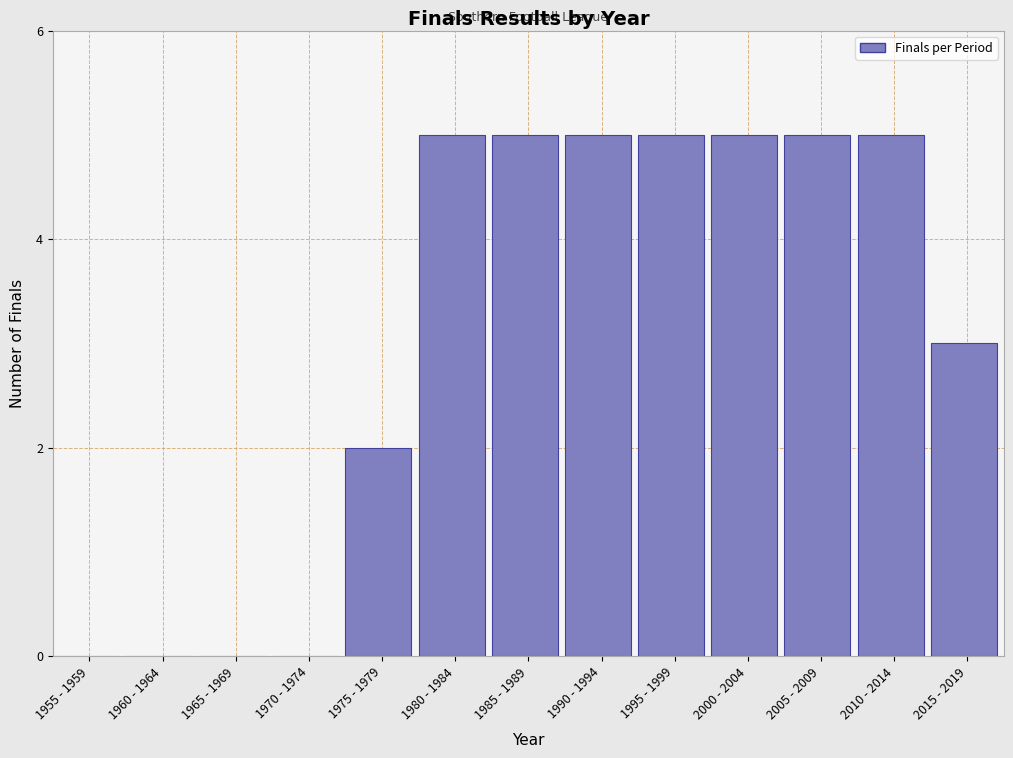

Reading left to right, transcribe all the data shown in this chart.

1955 - 1959=0	1960 - 1964=0	1965 - 1969=0	1970 - 1974=0	1975 - 1979=2	1980 - 1984=5	1985 - 1989=5	1990 - 1994=5	1995 - 1999=5	2000 - 2004=5	2005 - 2009=5	2010 - 2014=5	2015 - 2019=3